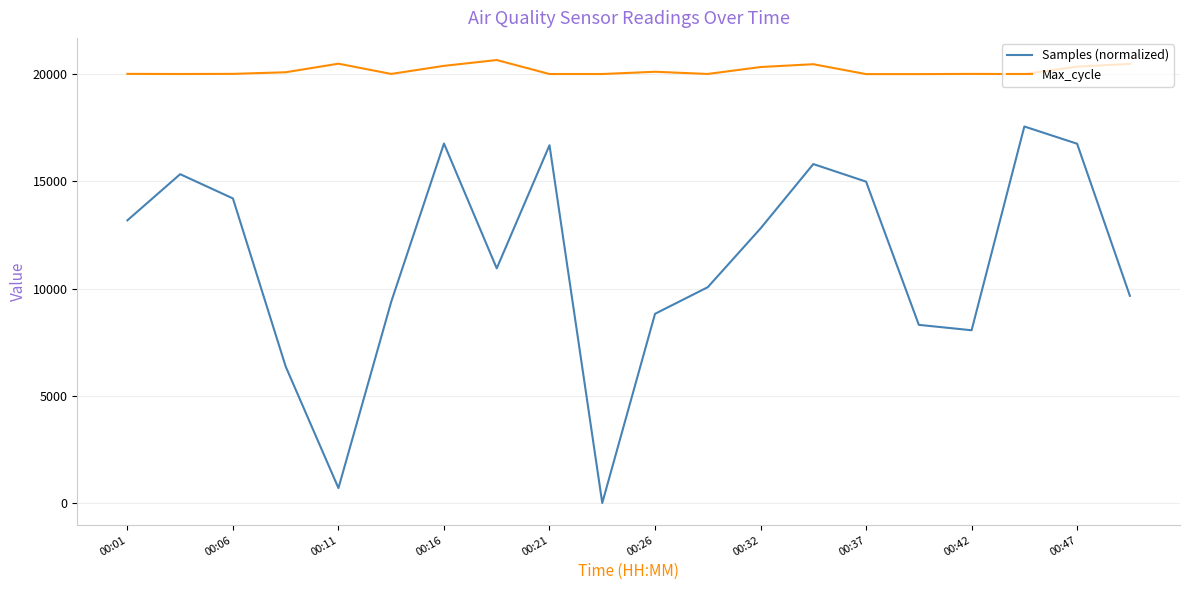

True or false: Samples (normalized) has more than 1 points higher than both neighbors.

True